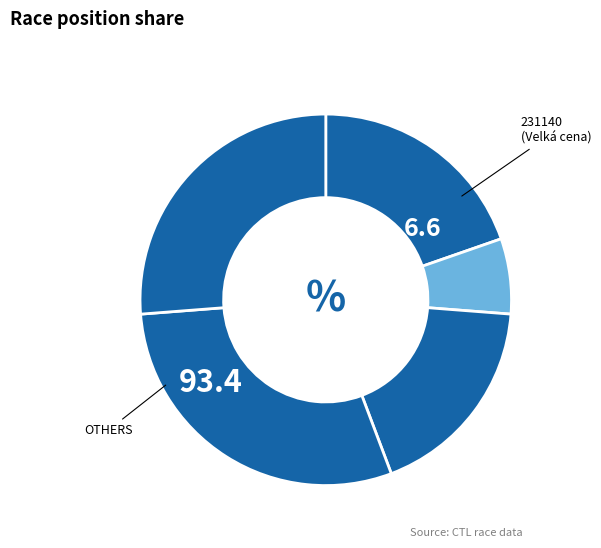

How many segments does this pie chart have?

5